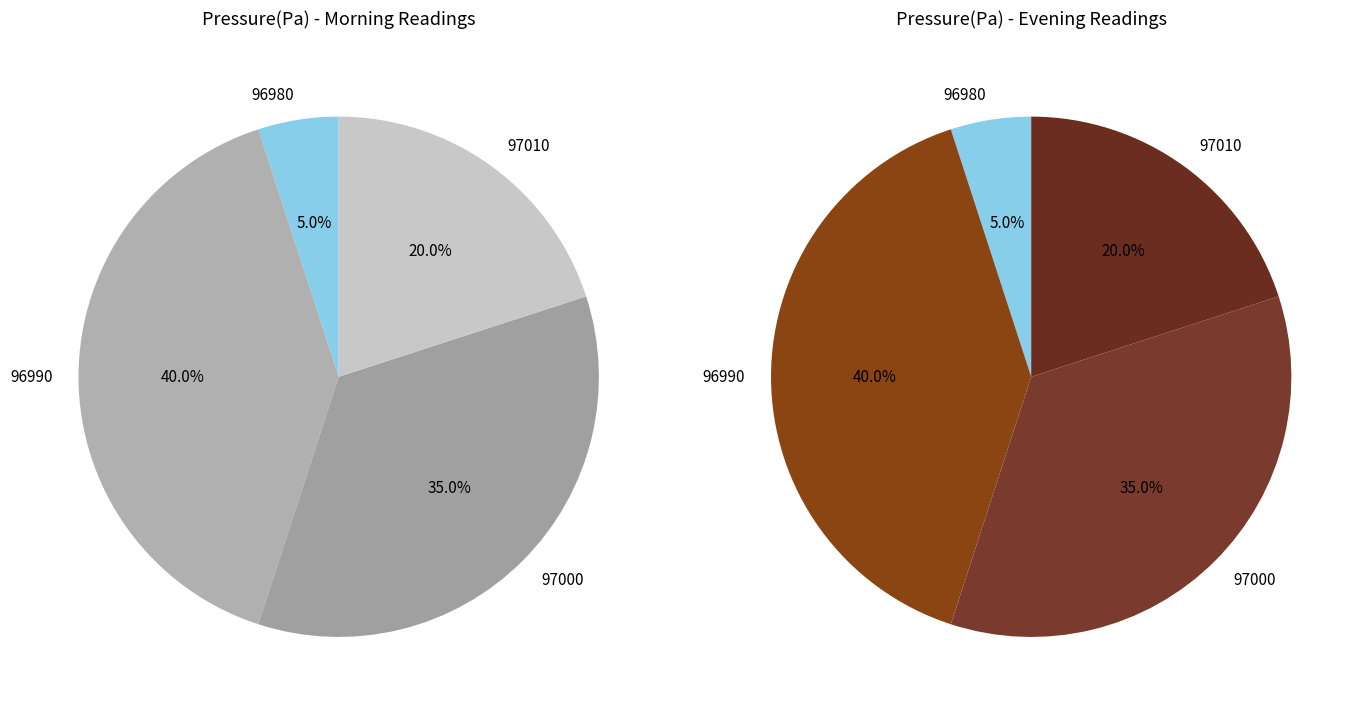

Count the number of slices in the pie.

4